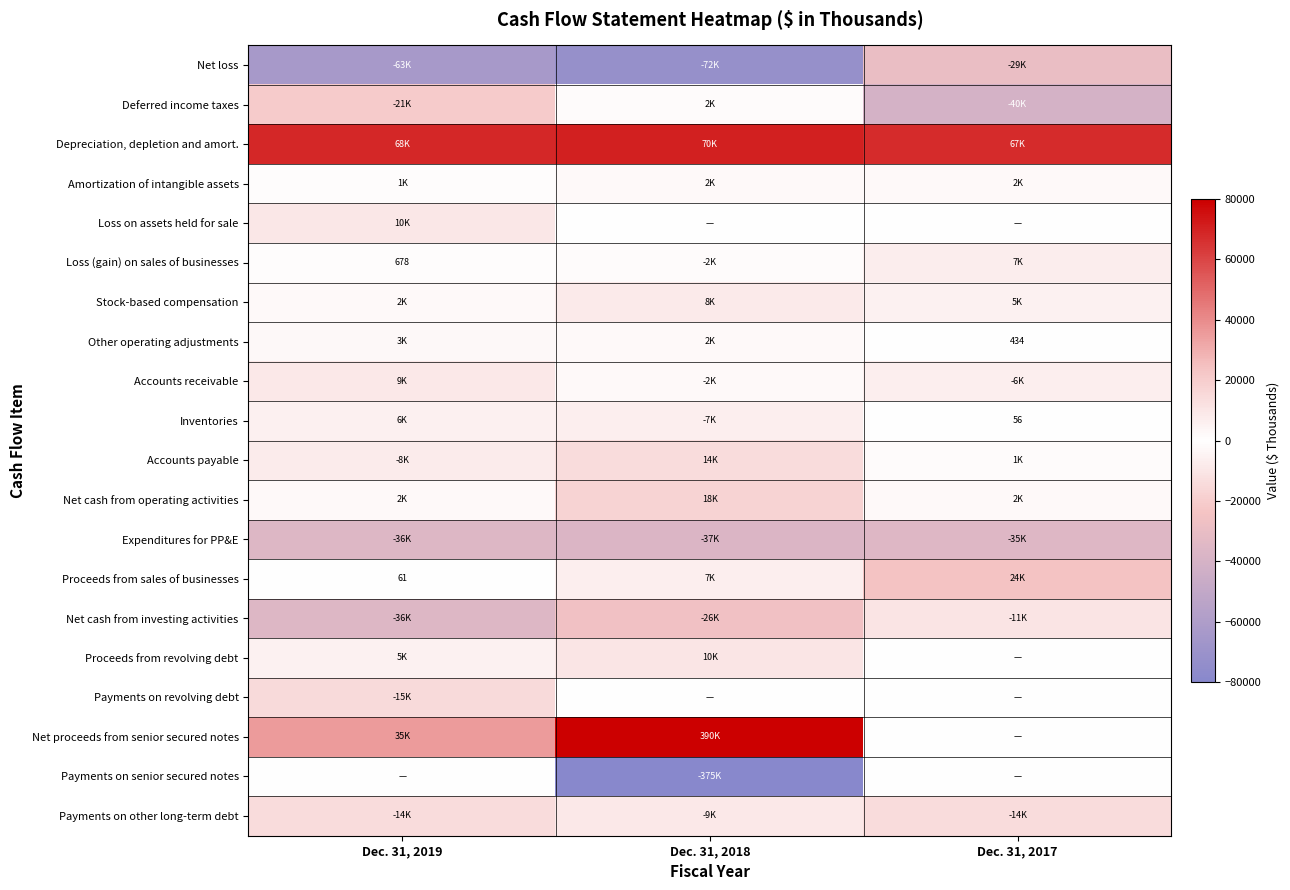

Rank the series by their maximum value, from lowest to highest.

Expenditures for PP&E, Net loss, Net cash from investing activities, Payments on other long-term debt, Payments on revolving debt, Payments on senior secured notes, Deferred income taxes, Amortization of intangible assets, Other operating adjustments, Inventories, Loss (gain) on sales of businesses, Stock-based compensation, Accounts receivable, Loss on assets held for sale, Proceeds from revolving debt, Accounts payable, Net cash from operating activities, Proceeds from sales of businesses, Depreciation, depletion and amort., Net proceeds from senior secured notes